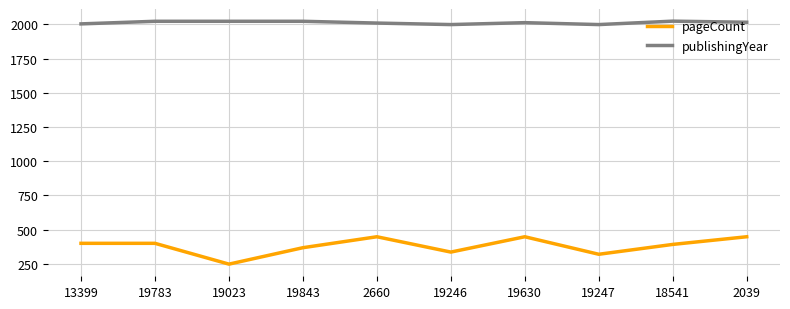

Which category has the lowest value across all series?

19023